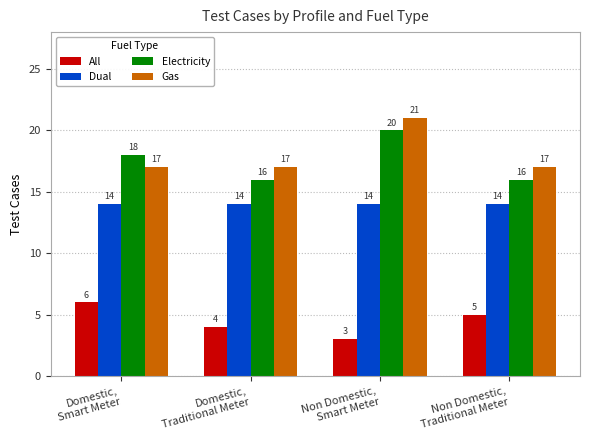

Reading right to left, list all the values displayed in this chart.

All: Non Domestic,
Traditional Meter=5	Non Domestic,
Smart Meter=3	Domestic,
Traditional Meter=4	Domestic,
Smart Meter=6
Dual: Non Domestic,
Traditional Meter=14	Non Domestic,
Smart Meter=14	Domestic,
Traditional Meter=14	Domestic,
Smart Meter=14
Electricity: Non Domestic,
Traditional Meter=16	Non Domestic,
Smart Meter=20	Domestic,
Traditional Meter=16	Domestic,
Smart Meter=18
Gas: Non Domestic,
Traditional Meter=17	Non Domestic,
Smart Meter=21	Domestic,
Traditional Meter=17	Domestic,
Smart Meter=17